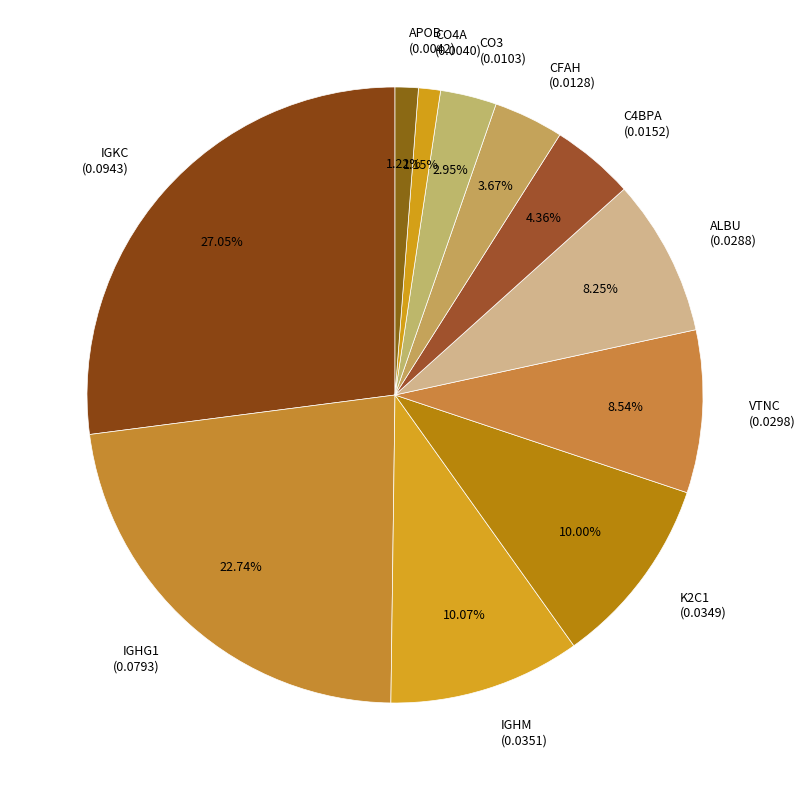

Is there a majority slice in this chart?

No